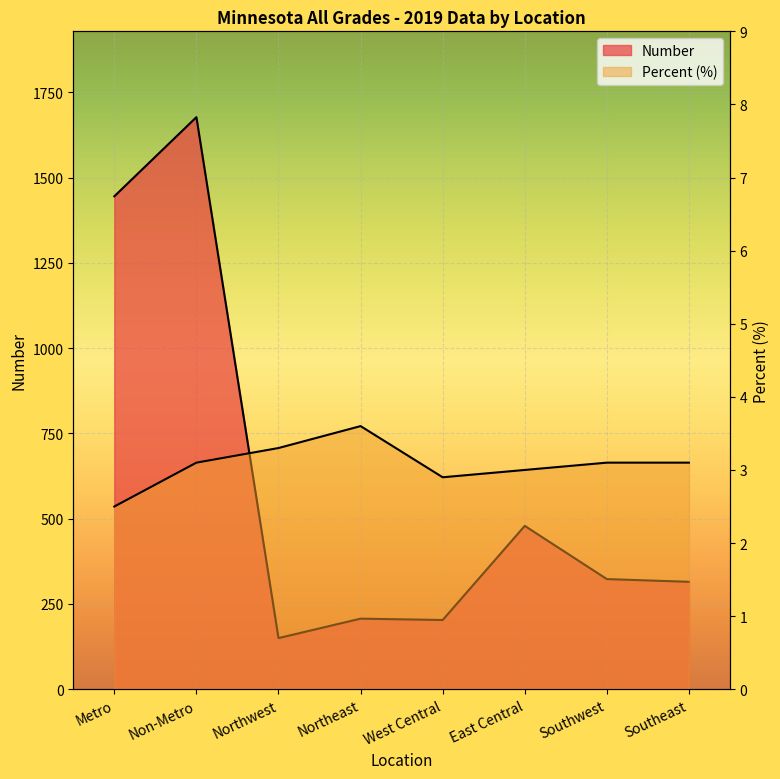

What is the difference between the maximum and minimum values in the Percent series?

1.1